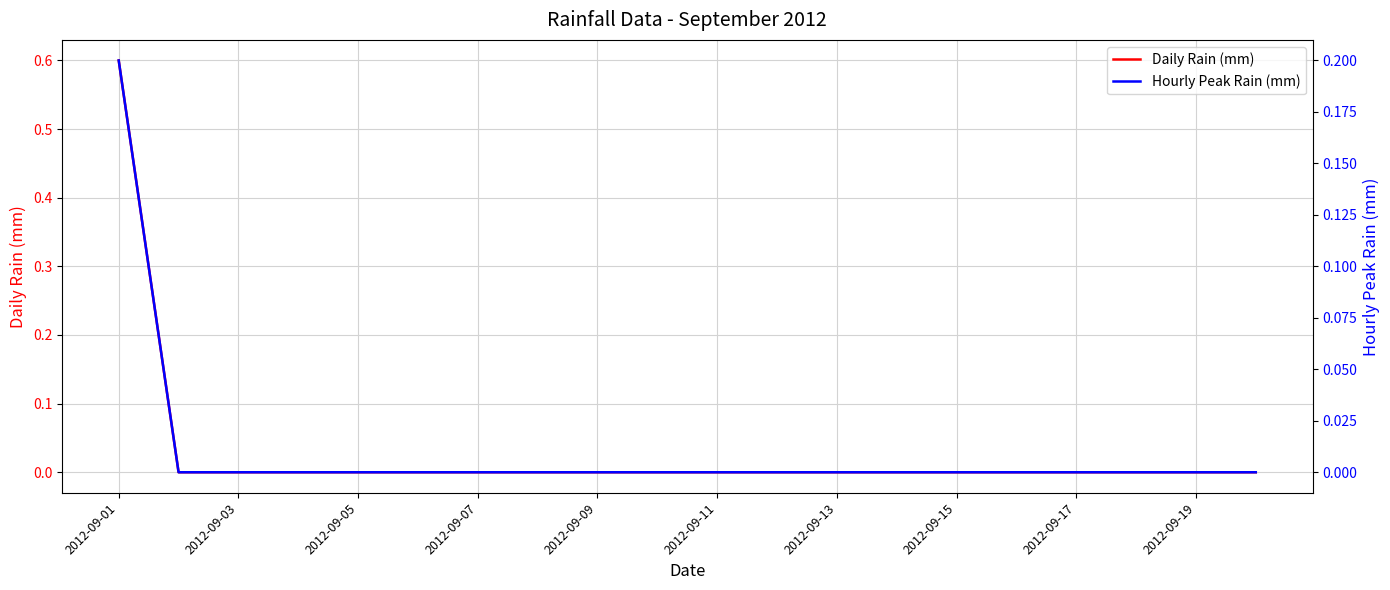

True or false: Hourly Peak Rain (mm) and Daily Rain (mm) intersect in this chart.

False